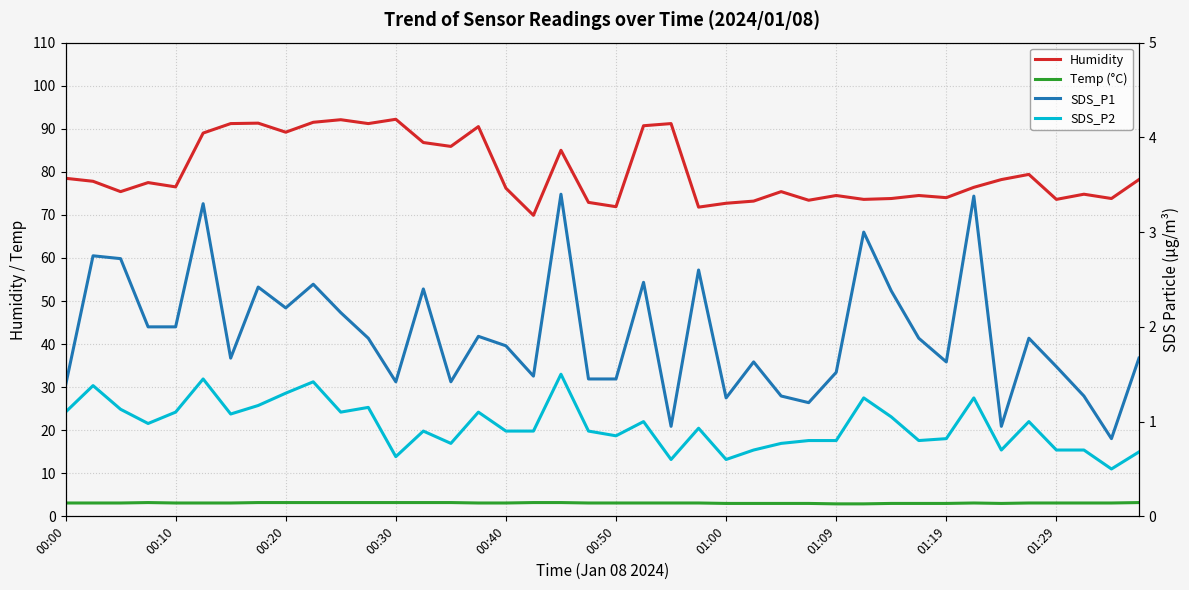

Does the chart have visible grid lines?

Yes